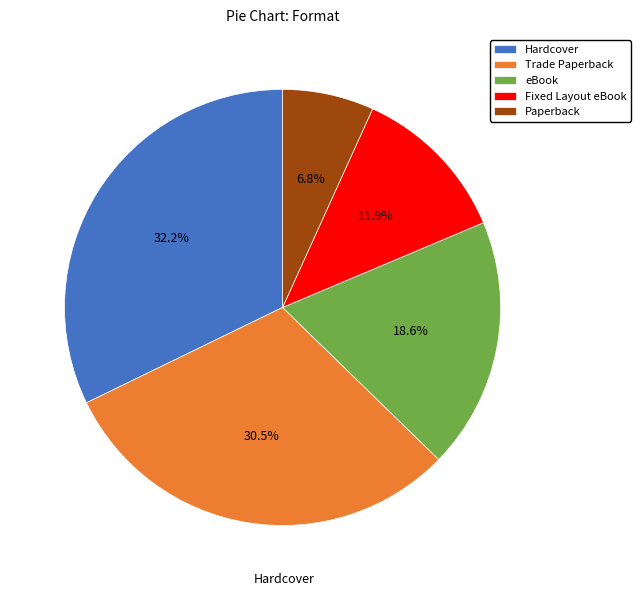

Which category has the biggest portion of the pie?

Hardcover